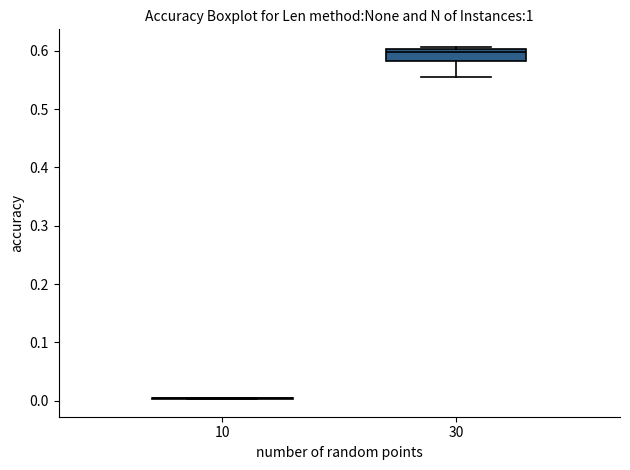

Reading left to right, transcribe this box plot: for each box, give where its median line is, the range the box spans, and where its two whiskers end, as read against the y-axis. The values are not printed on the chart, so give them approximately, as read against the axis.

10: box collapsed to a line at 0.00, whiskers 0.00 to 0.01
30: median 0.60 (just below the box's upper edge), box 0.58 to 0.60, whiskers 0.55 to 0.61